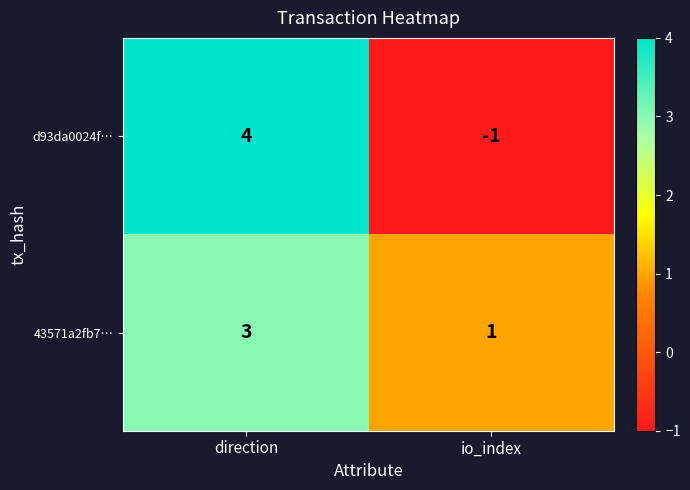

List the series in order of their overall mean, lowest first.

d93da0024f…, 43571a2fb7…